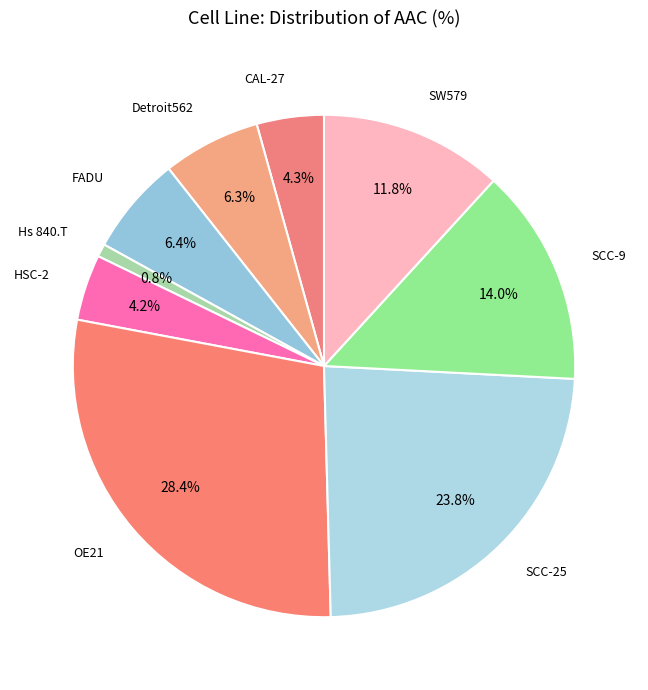

Count the number of slices in the pie.

9